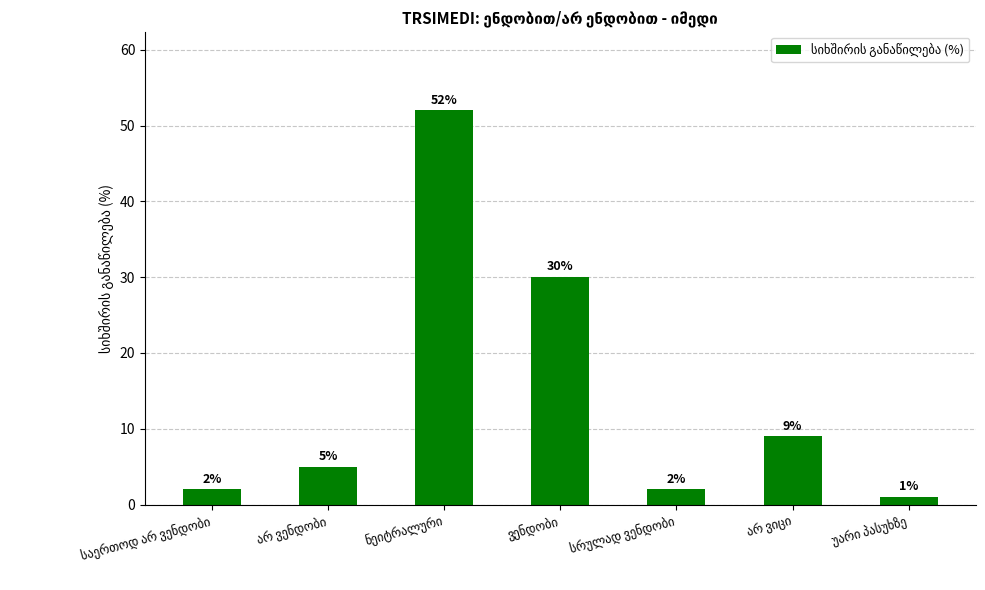

What is the greatest value displayed?

52